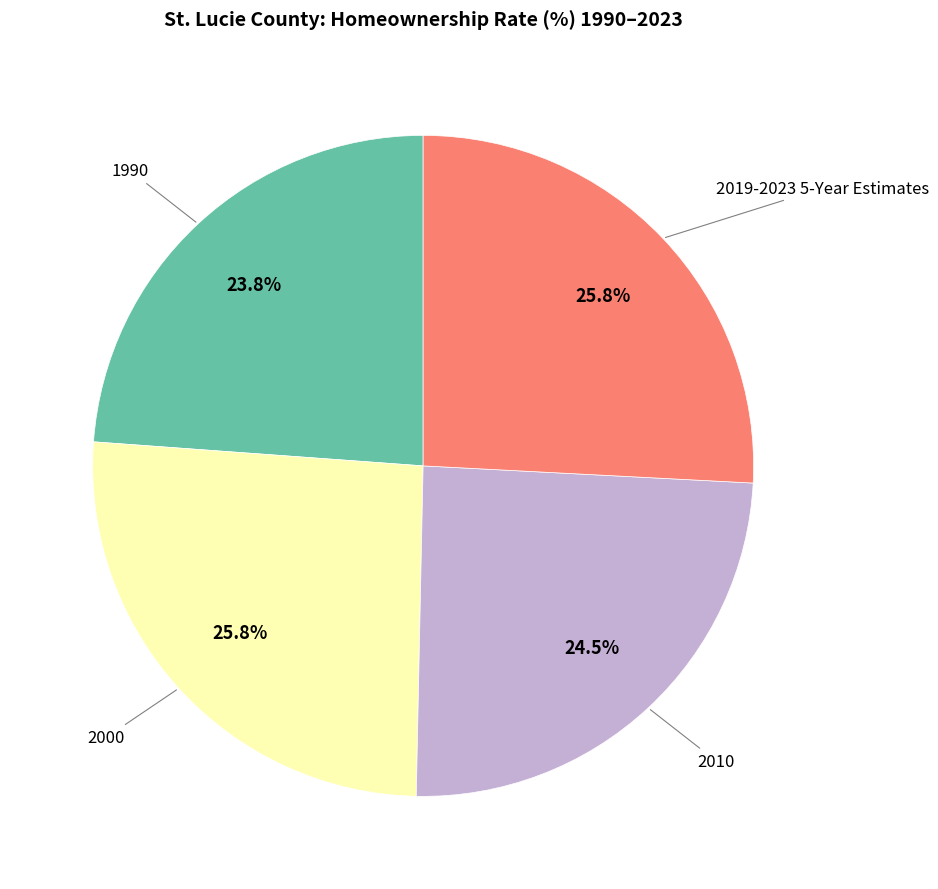

Does any single category account for the majority?

No